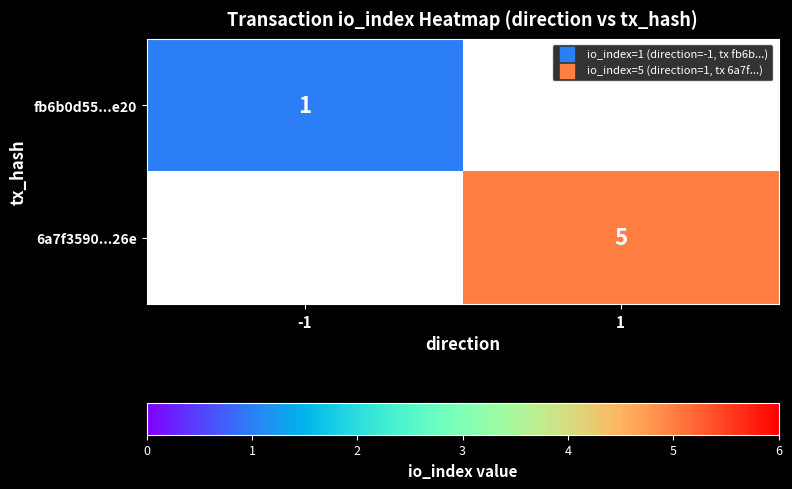

At how many categories does at least one series exceed 4?

1